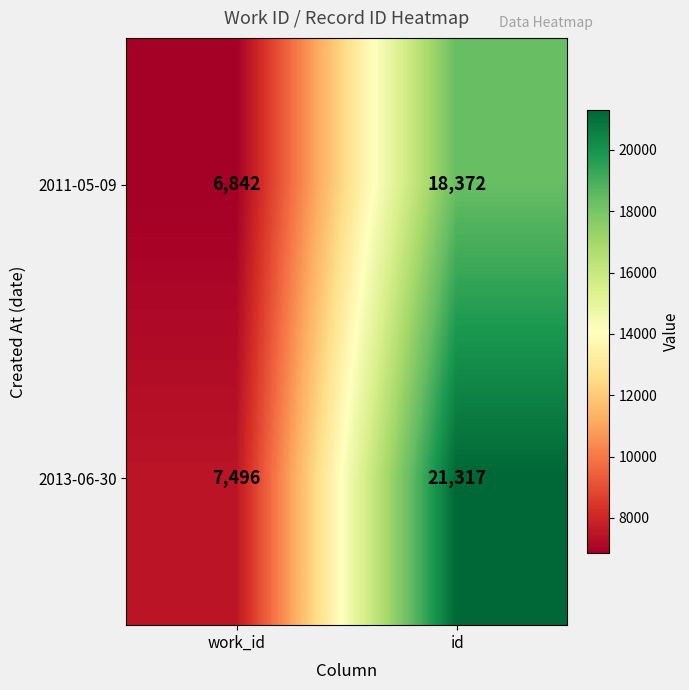

The value of 2011-05-09 at work_id is 2659. True or false?

False